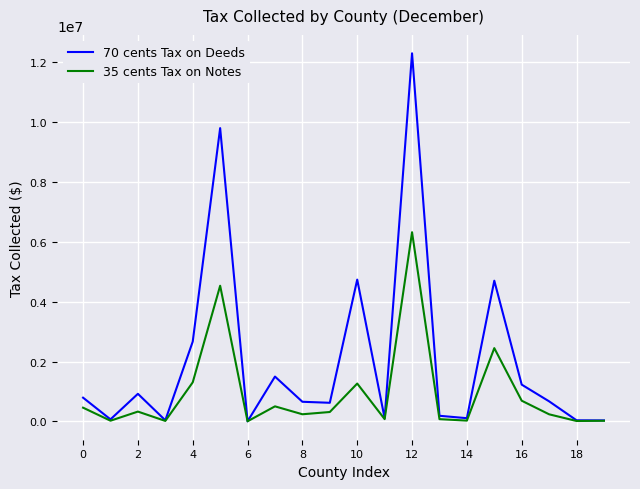

In 35 cents Tax on Notes, how many points are lower than both neighbors (excluding endpoints)?

7